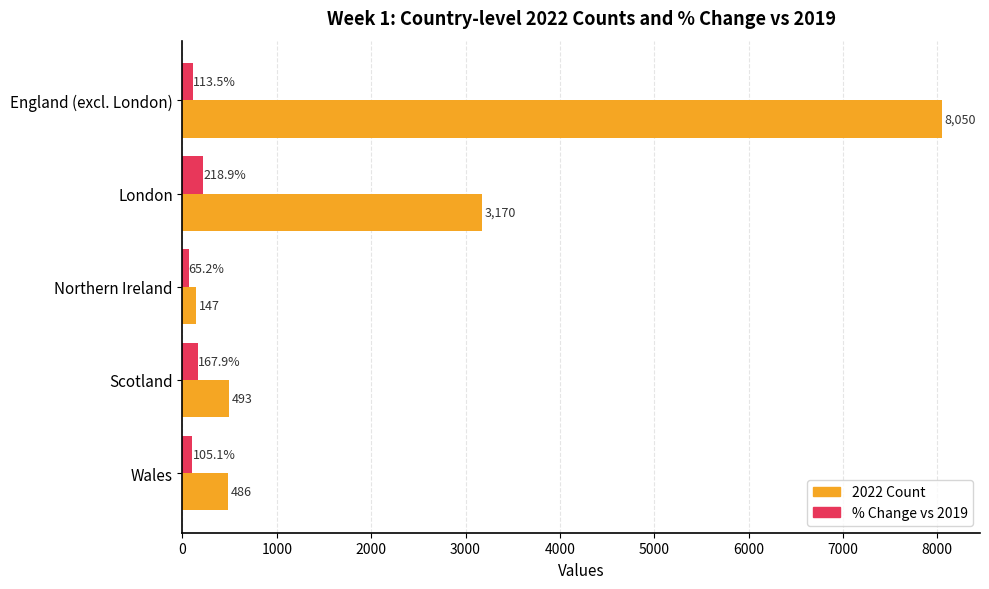

What is the greatest value displayed?

8050.0